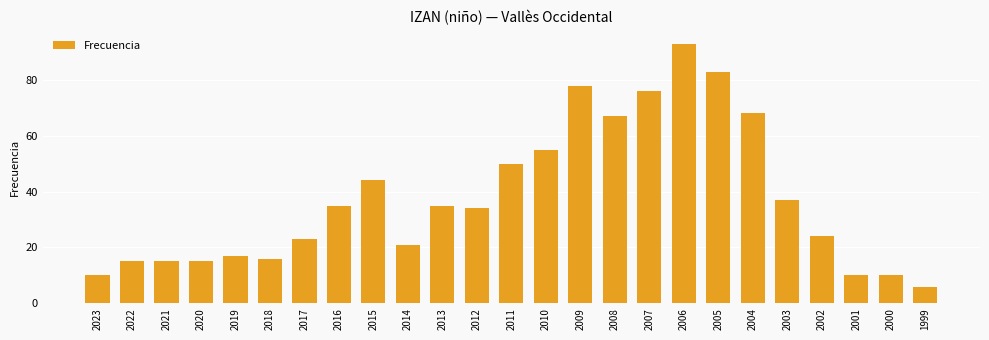

How many categories are shown in the chart?

25